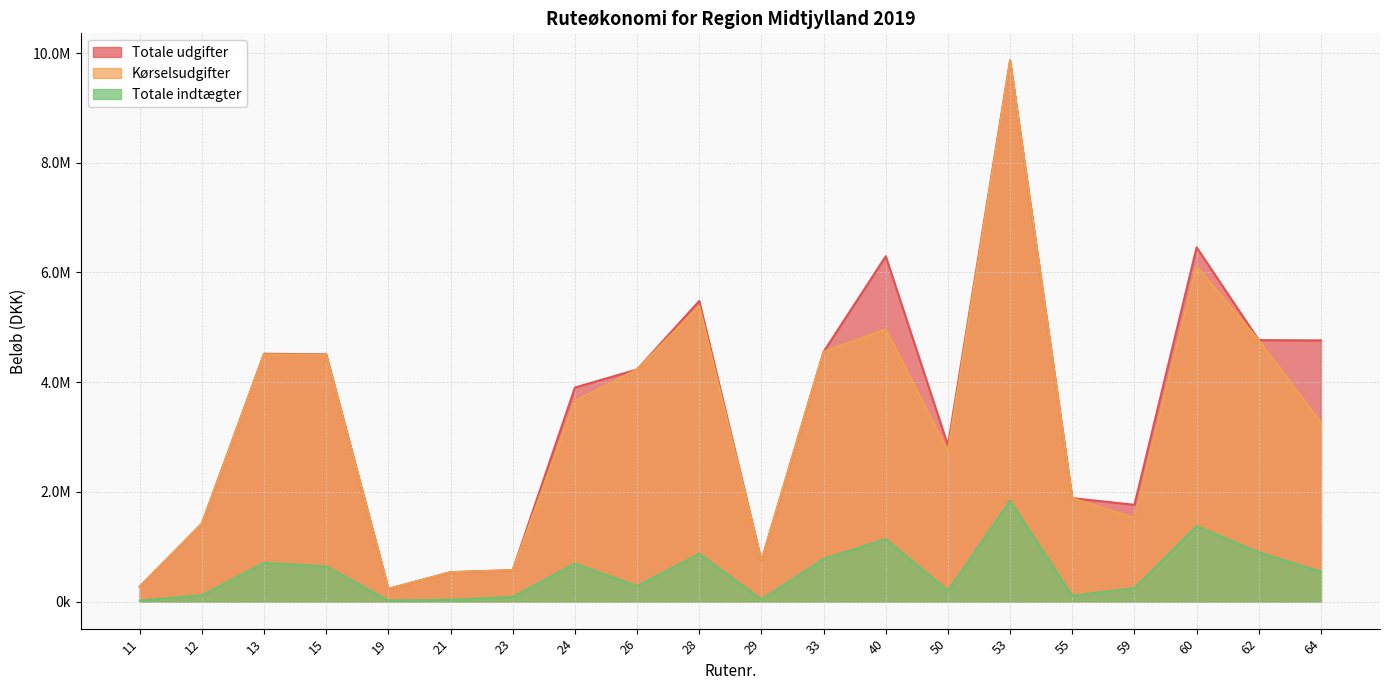

At which label does Totale indtægter first exceed 544266?

13